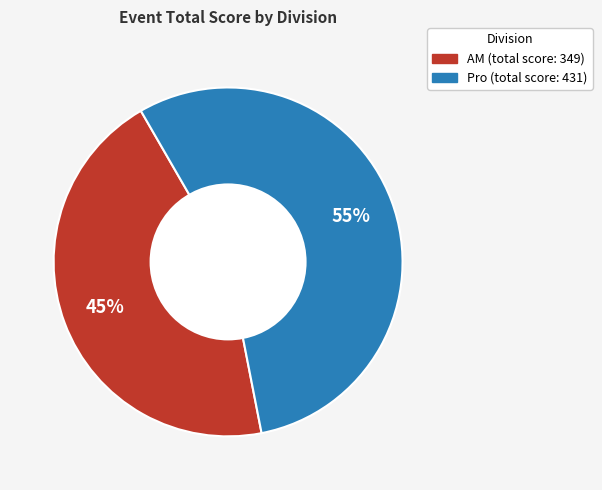

How many segments does this pie chart have?

2